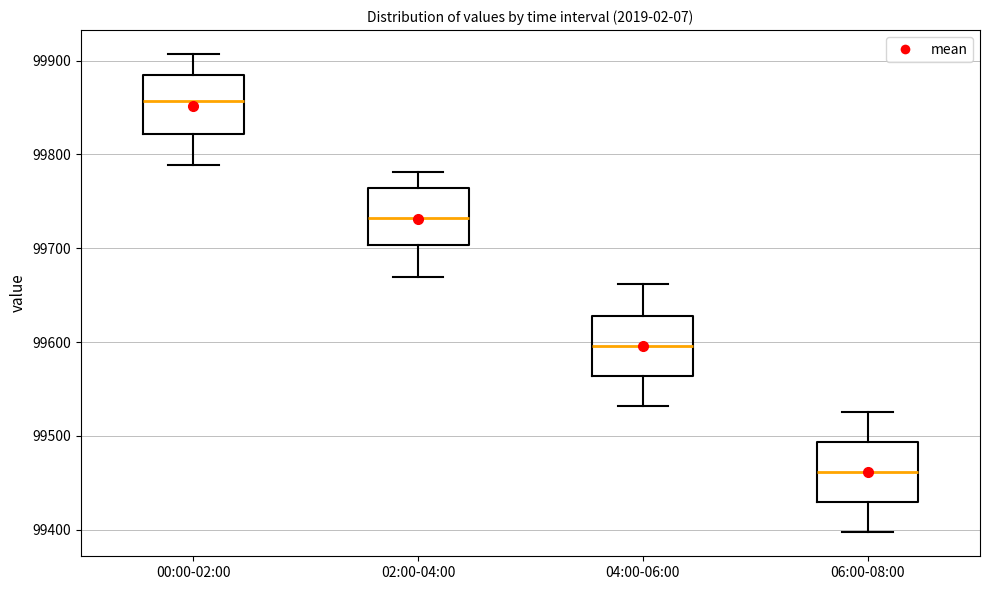

Where is the lower edge of the box for 02:00-04:00 on the y-axis? The values are not printed on the chart, so give them approximately, as read against the axis.

99700